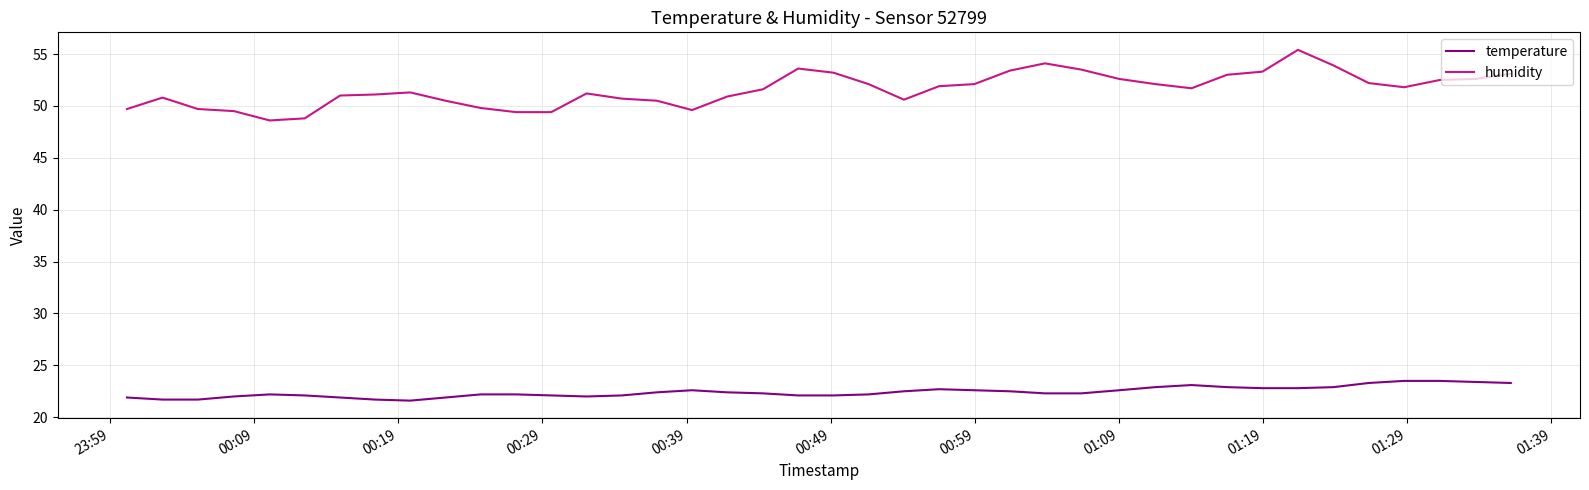

List the series in order of their peak value, highest first.

humidity, temperature